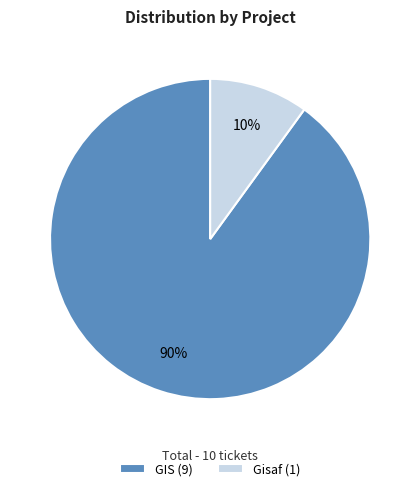

What is the smallest slice in the pie chart?

Gisaf (1)